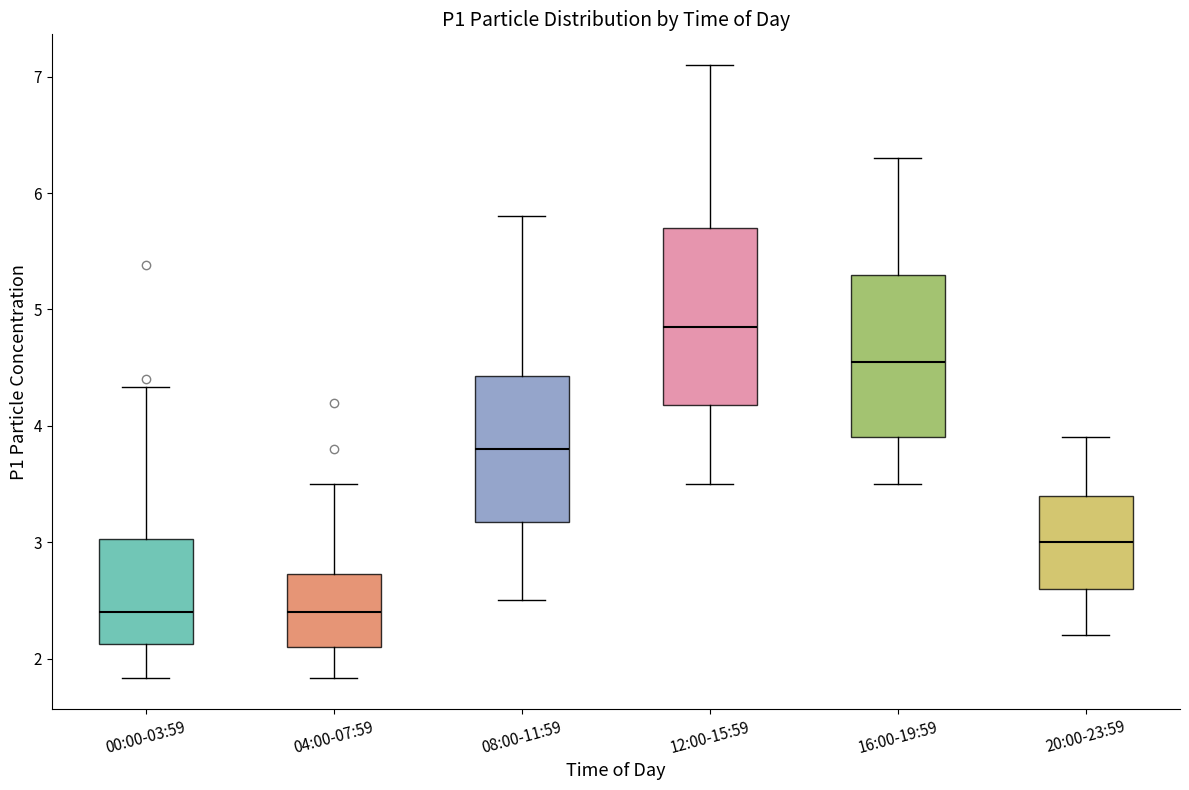

Where is the upper edge of the box for 04:00-07:59 on the y-axis? The values are not printed on the chart, so give them approximately, as read against the axis.

2.7